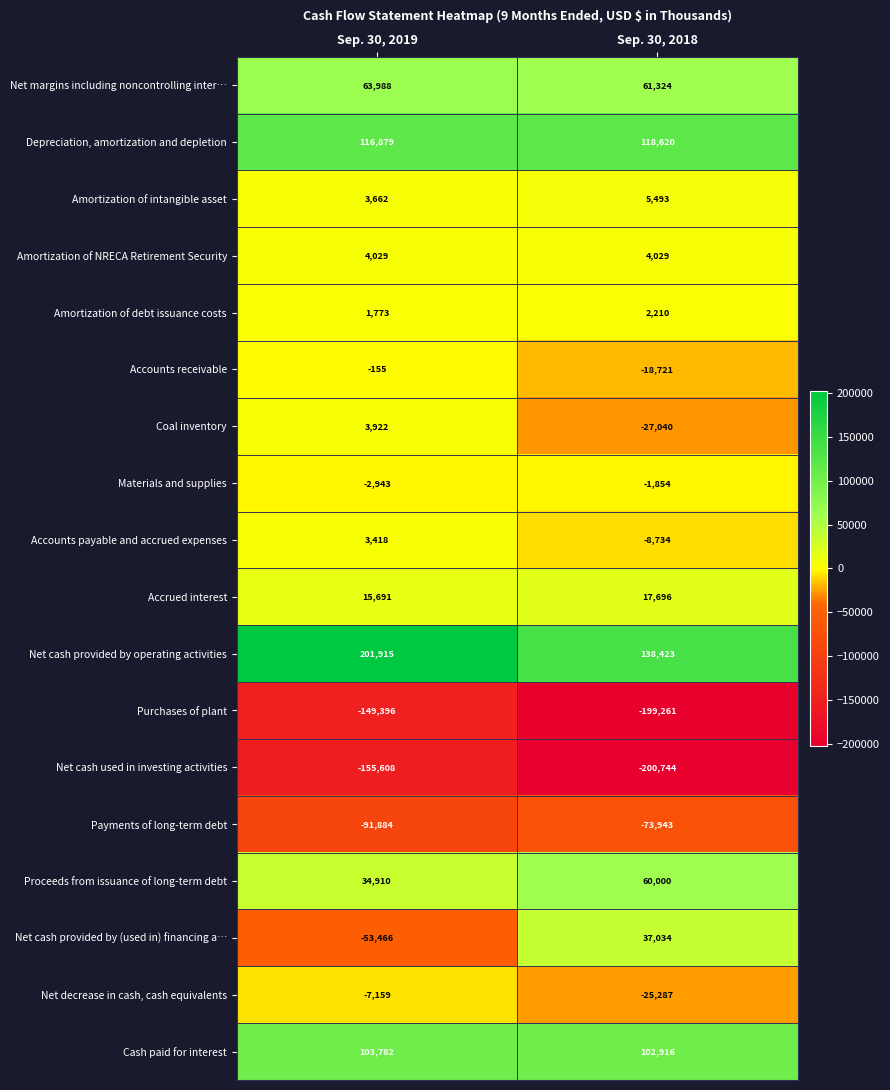

Which series changed the most between Sep. 30, 2019 and Sep. 30, 2018?

Net cash provided by (used in) financing a…